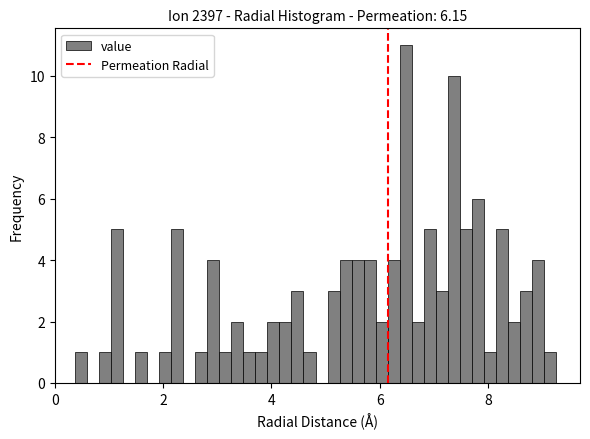

Around what value on the x-axis is the tallest bar? Give the approximate position of its centre, as read against the axis.

6.4